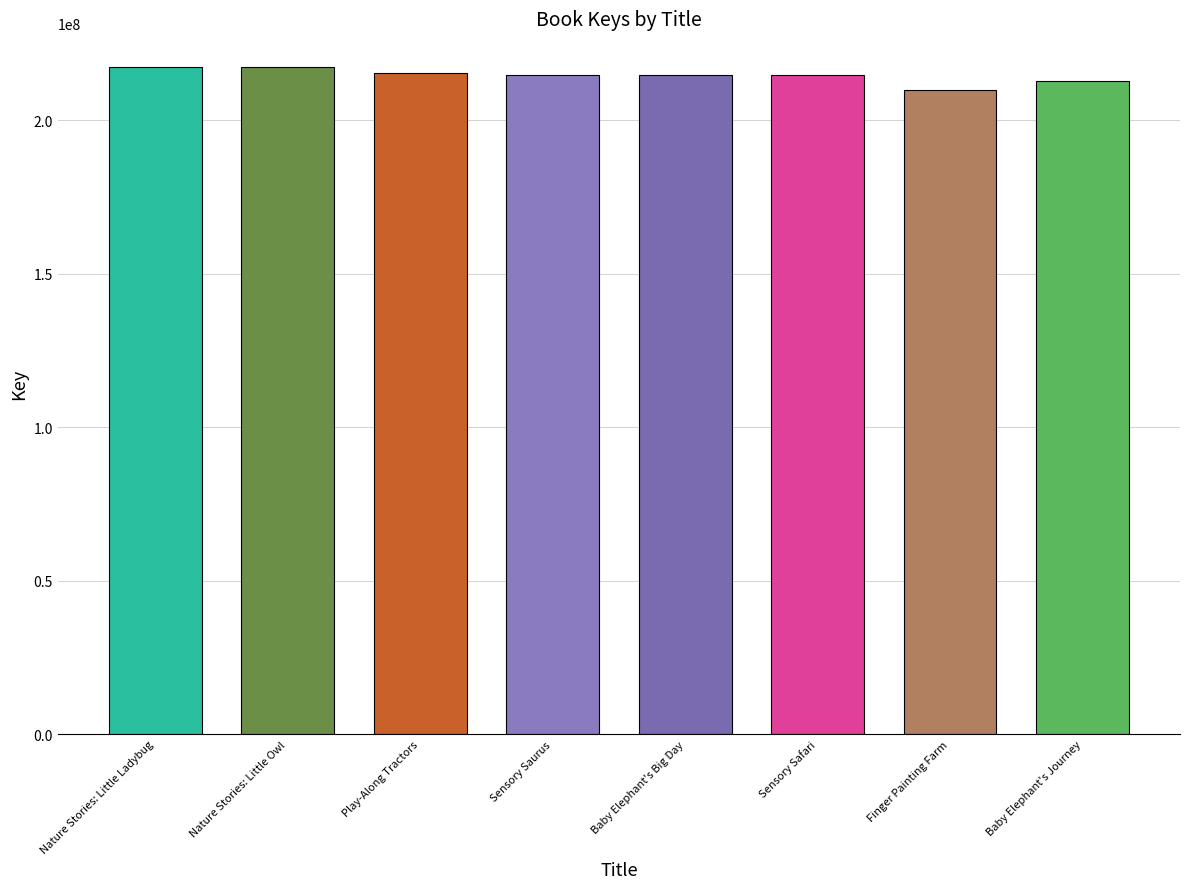

True or false: the data shows 89722257 at Nature Stories: Little Ladybug.

False